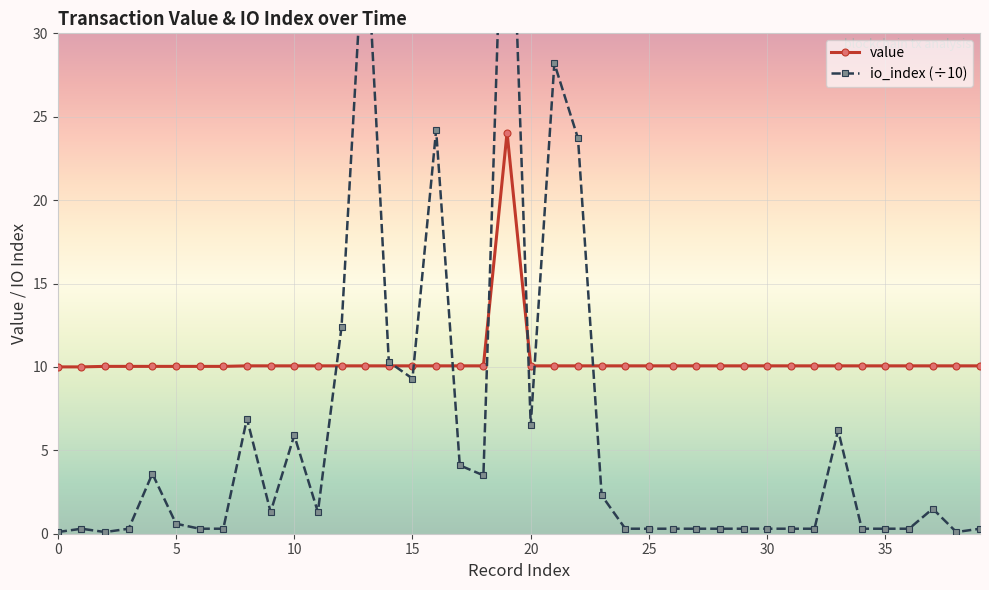

List the series in order of their peak value, lowest first.

value, io_index